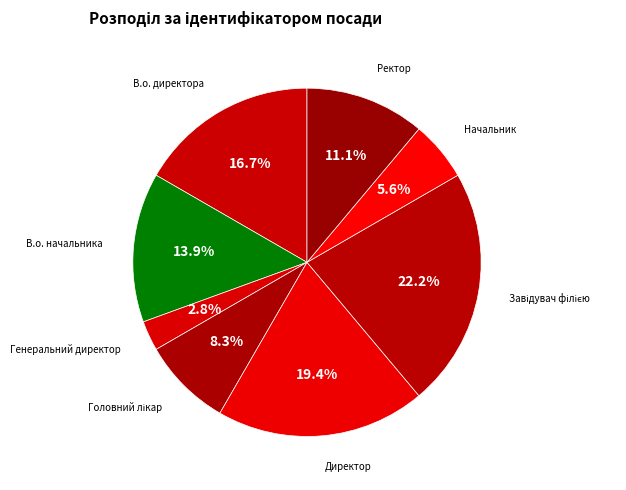

To the nearest percent, what portion does Ректор represent?

11%